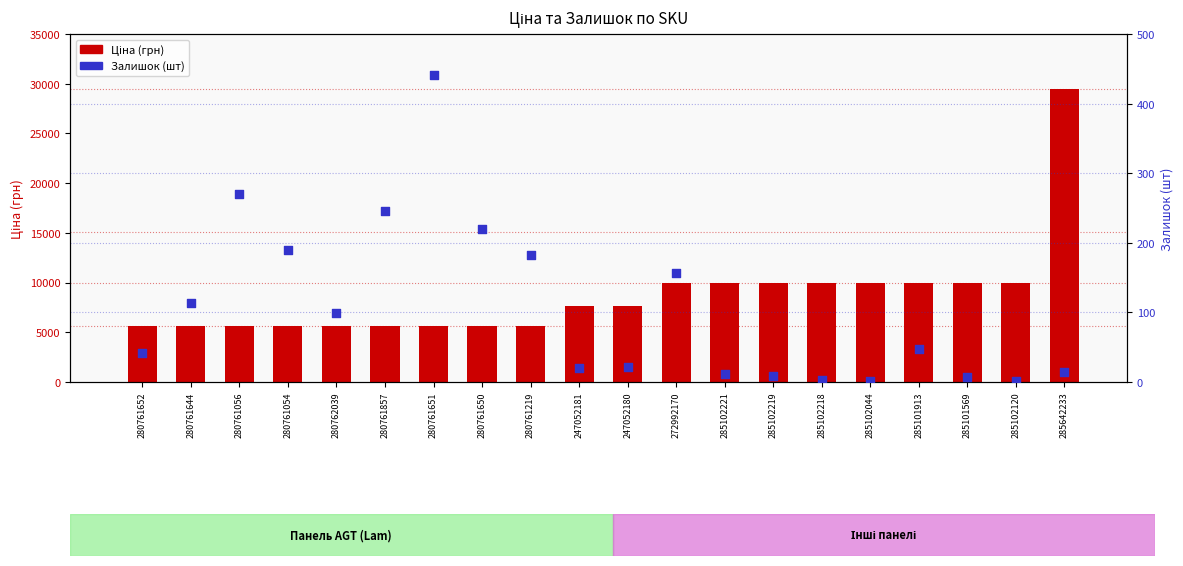

Which series has the widest spread of Y values?

Ціна